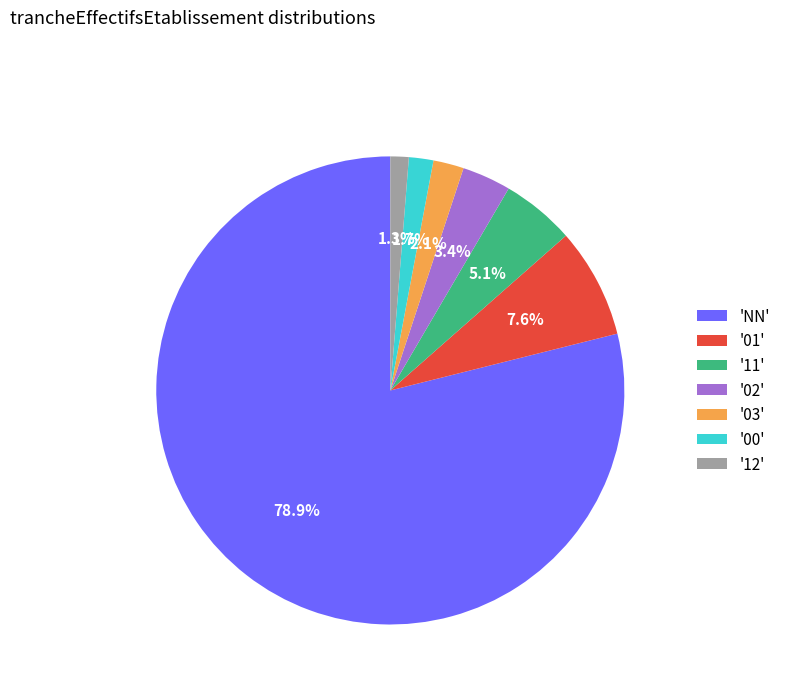

Which category has the biggest portion of the pie?

'NN'